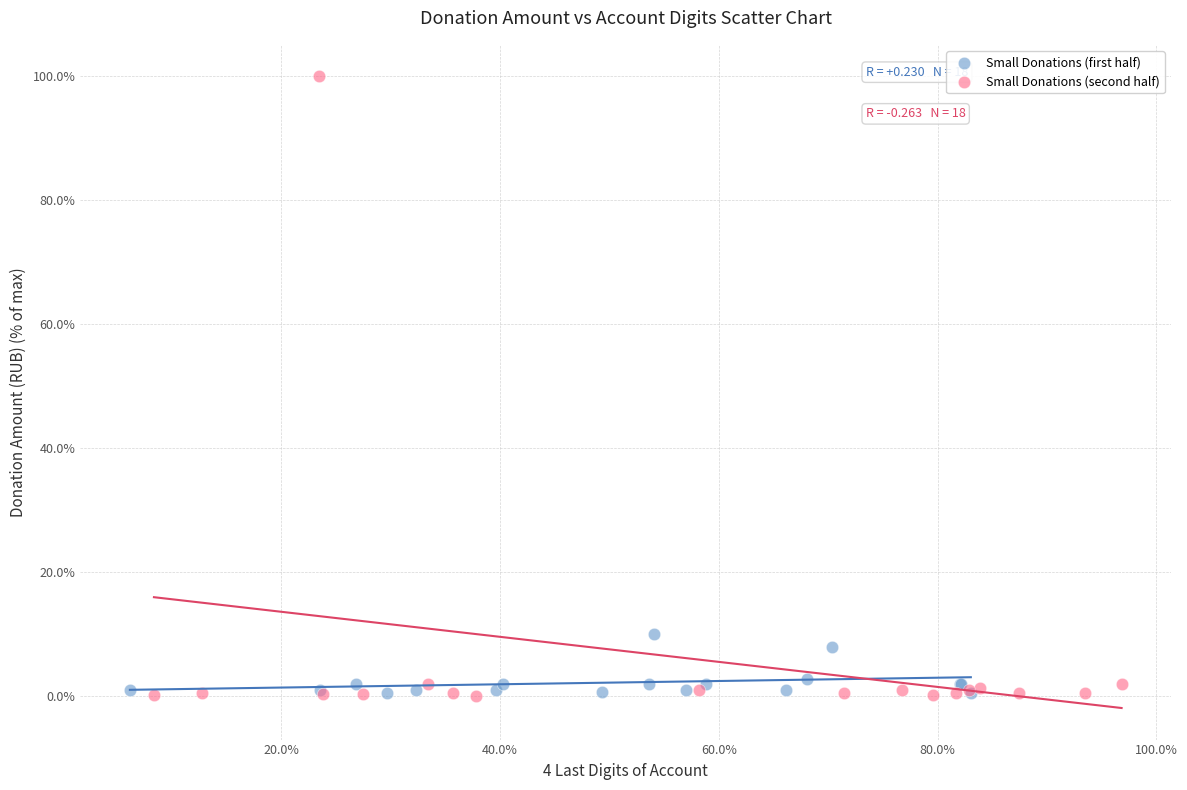

Which series has the widest spread of Y values?

Small Donations (second half)